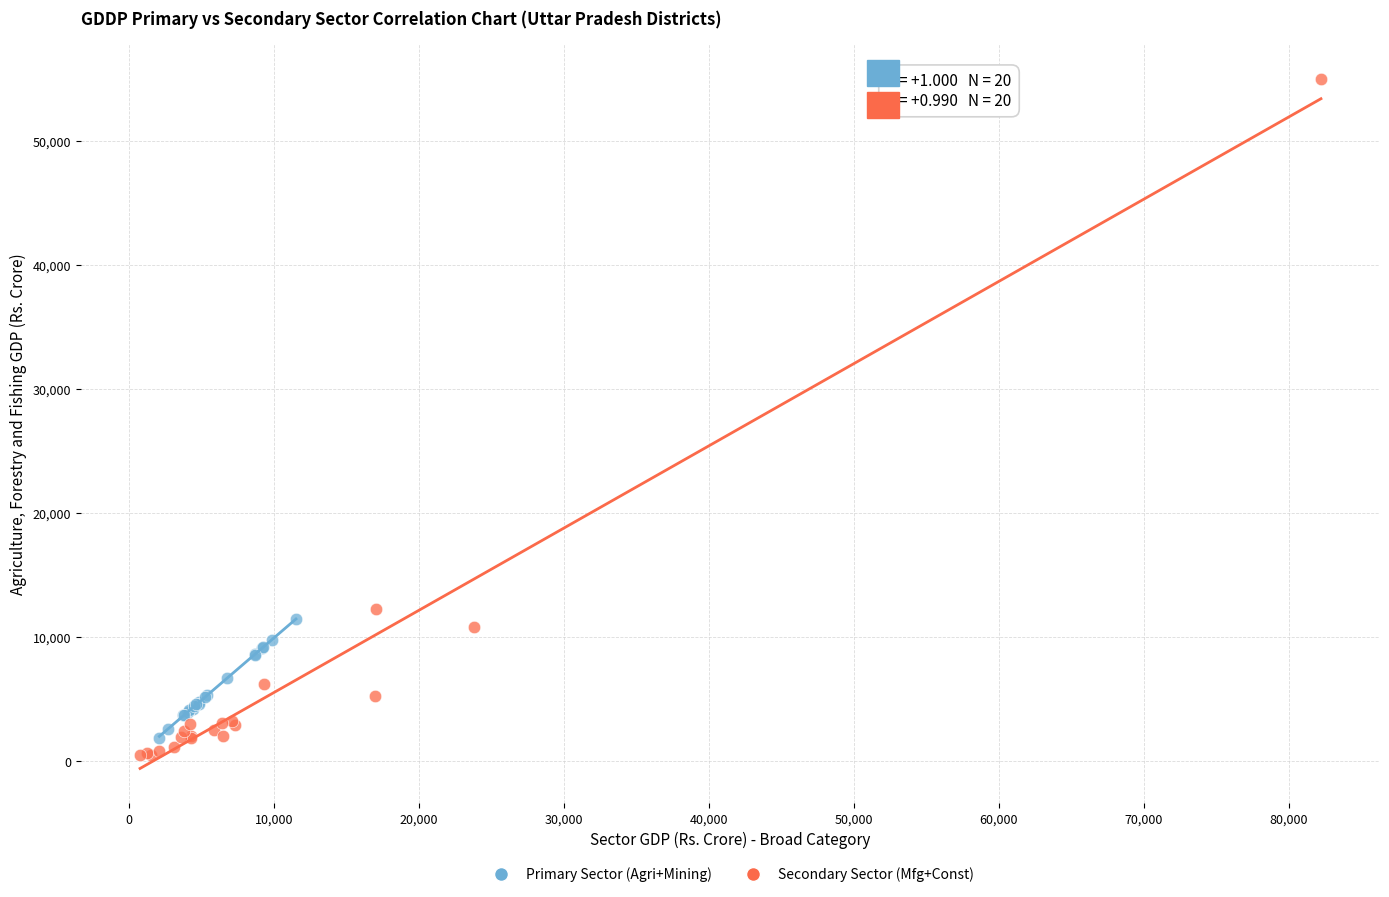

Which series has the largest Y range (max minus min)?

Secondary Sector (Mfg+Const)